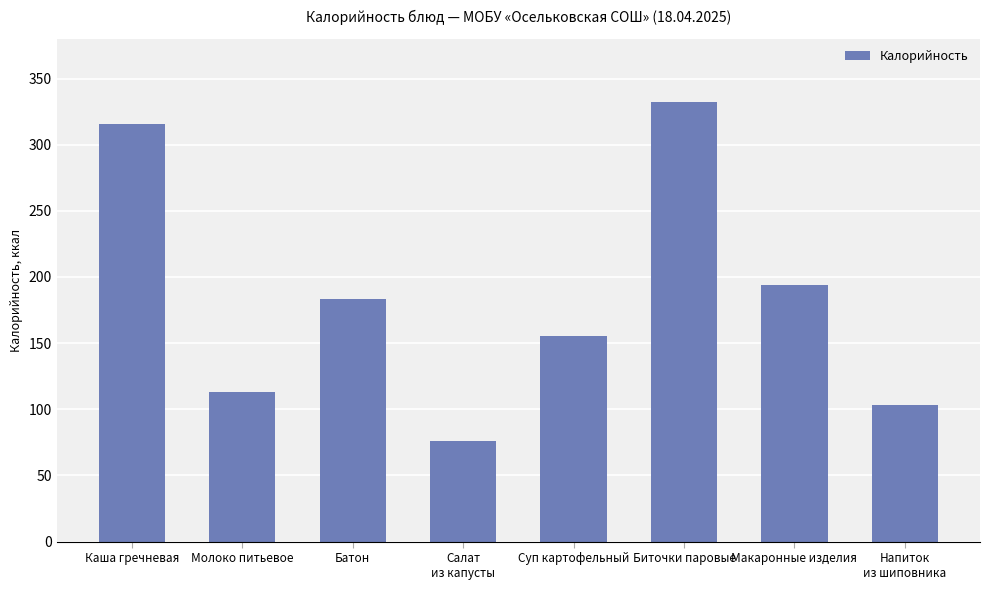

What is the difference between the maximum and second lowest values?

229.2